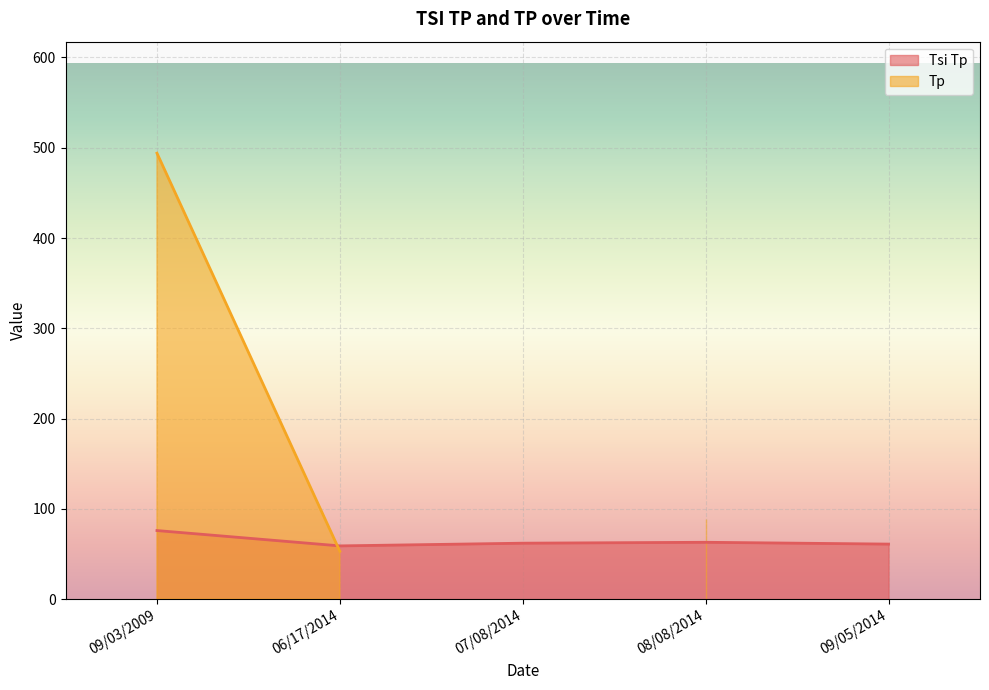

What is the average value?

64